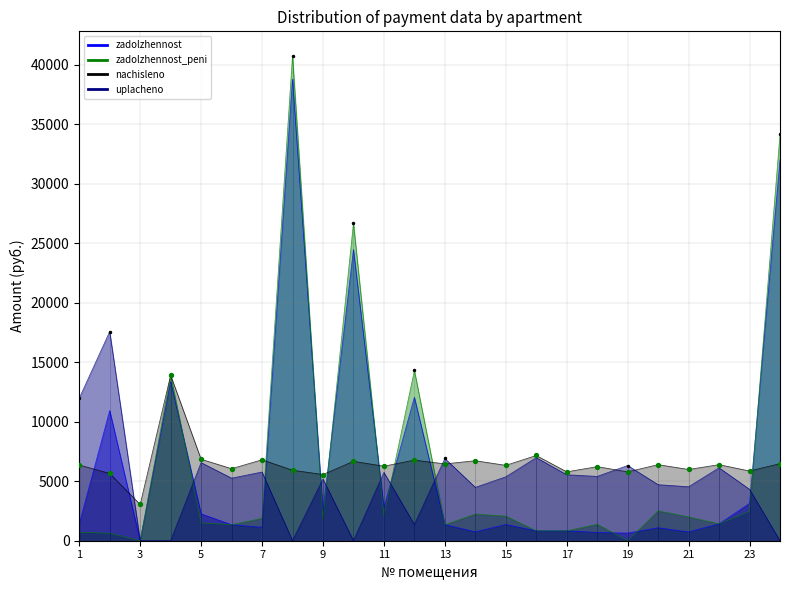

What are all the series names shown in the legend?

zadolzhennost, zadolzhennost_peni, nachisleno, uplacheno